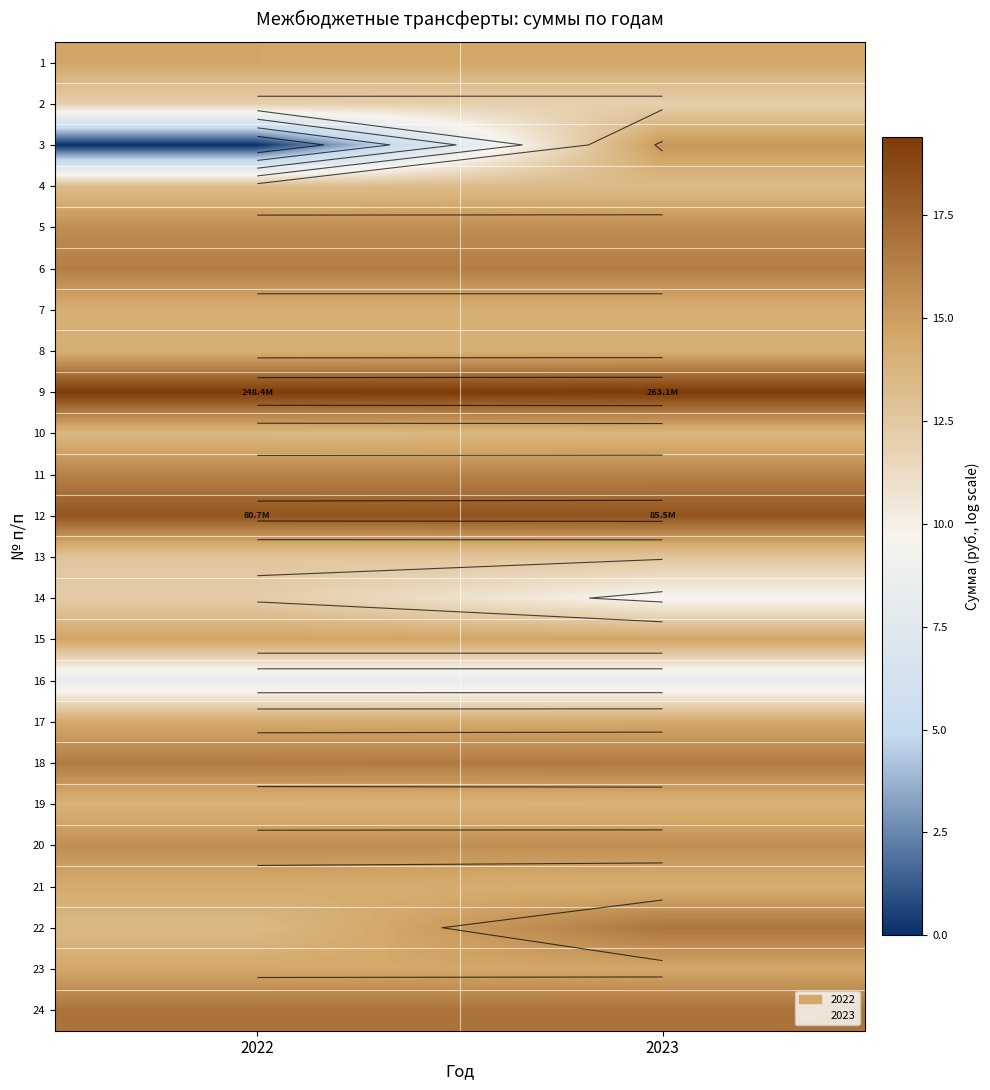

Rank the series by their maximum value, from lowest to highest.

16, 2, 14, 13, 4, 10, 19, 7, 8, 21, 17, 23, 1, 15, 3, 20, 5, 11, 6, 18, 22, 24, 12, 9